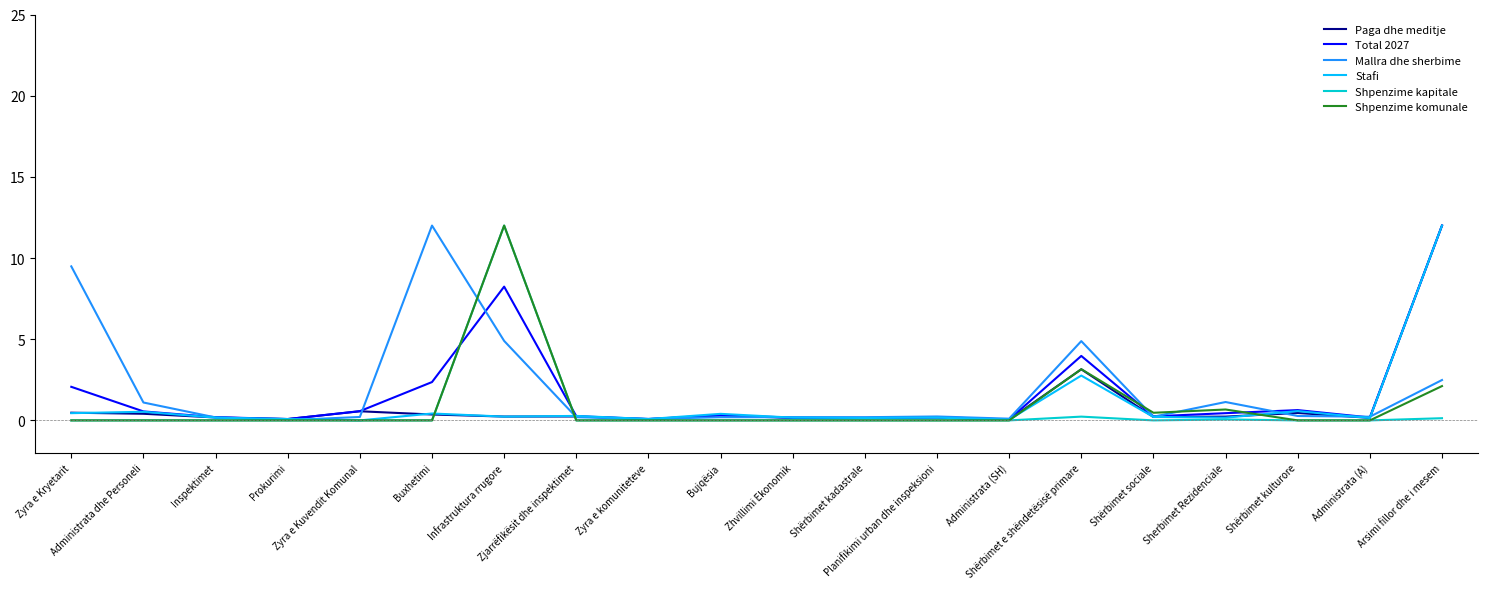

Is it true that Shpenzime komunale equals 0.0 at Inspektimet?

True